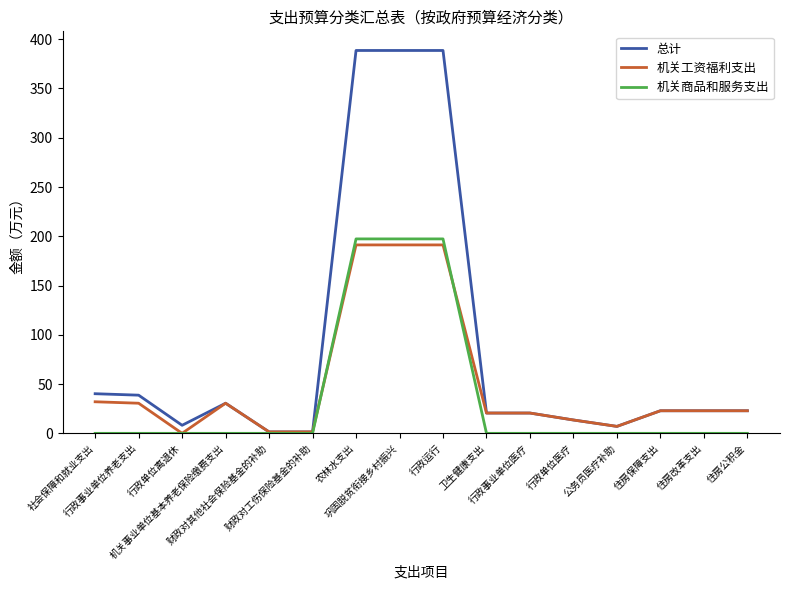

Which series has the largest range (max minus min)?

总计